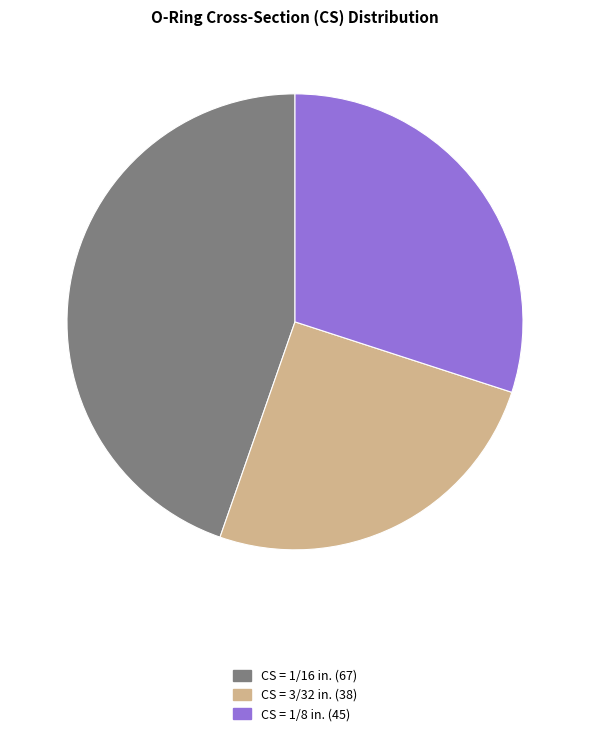

Rank the categories by value from highest to lowest.

CS = 1/16 in. (67), CS = 1/8 in. (45), CS = 3/32 in. (38)